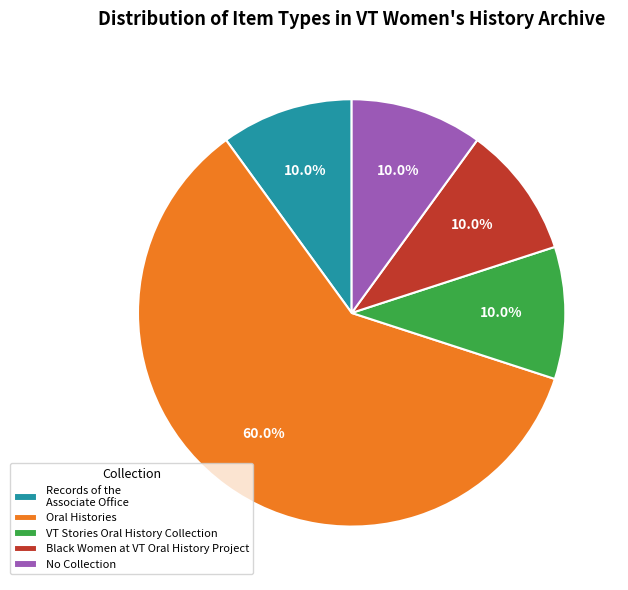

To the nearest percent, what is the difference between the largest and smallest slice percentages?

50%